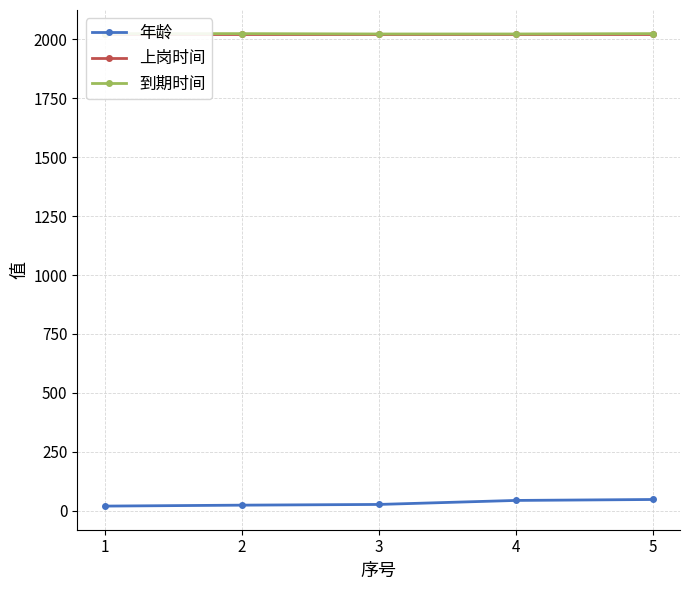

Count the number of categories in the chart.

5